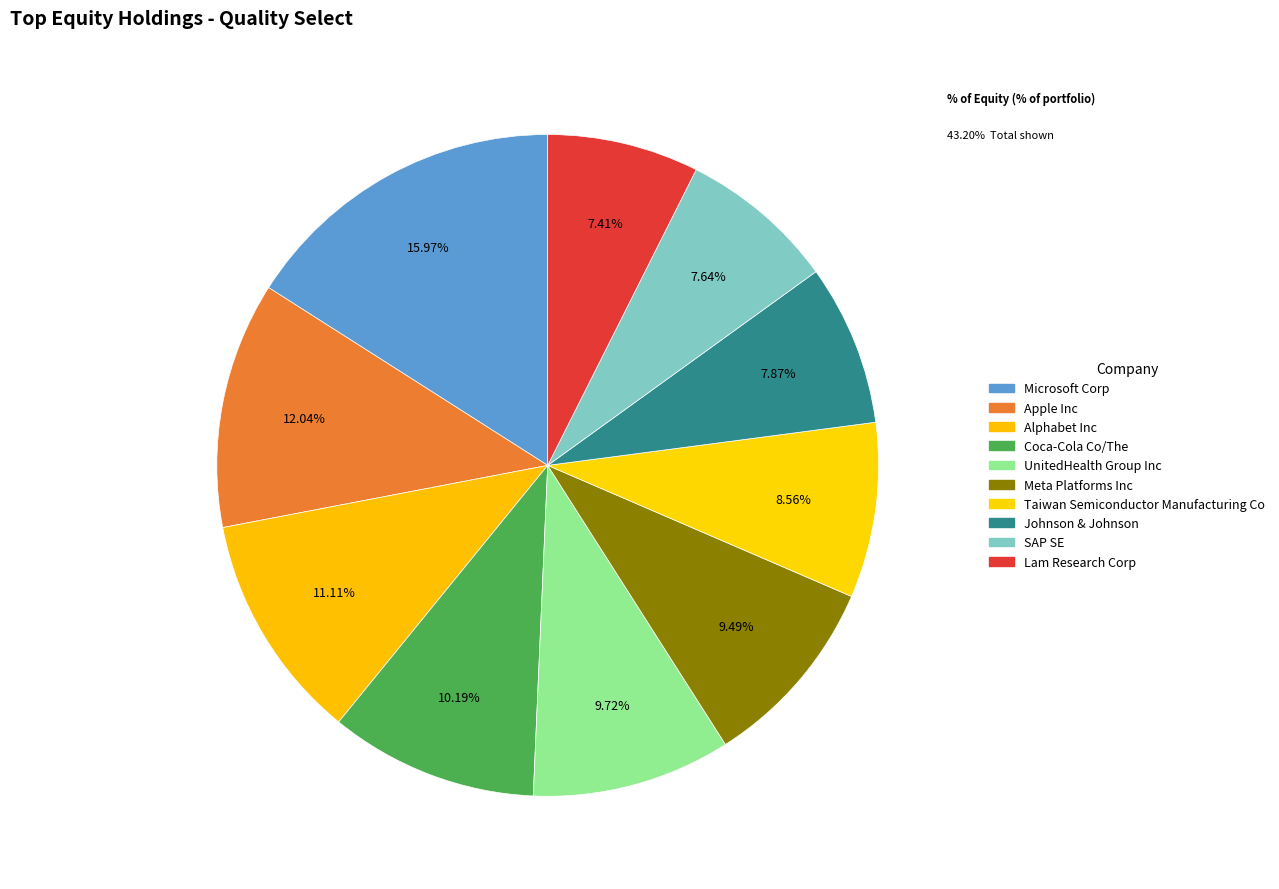

To the nearest percent, what is the average slice percentage?

10%